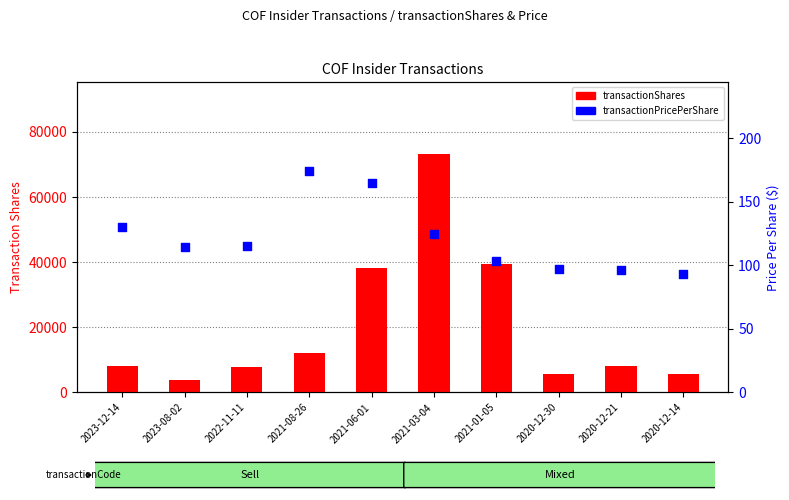

What are all the series names shown in the legend?

transactionShares, transactionPricePerShare